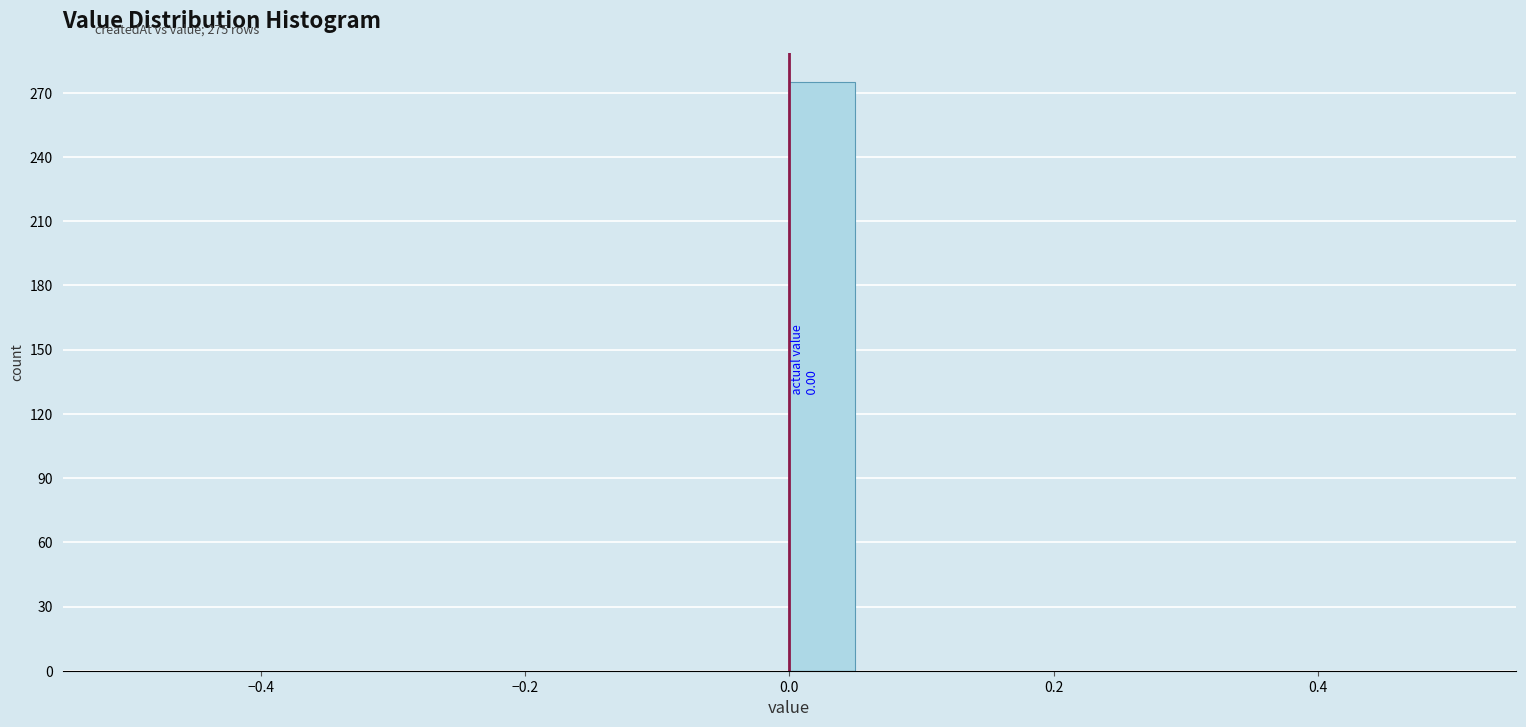

Read against the x-axis, roughly where is the centre of the tallest bar?

0.02